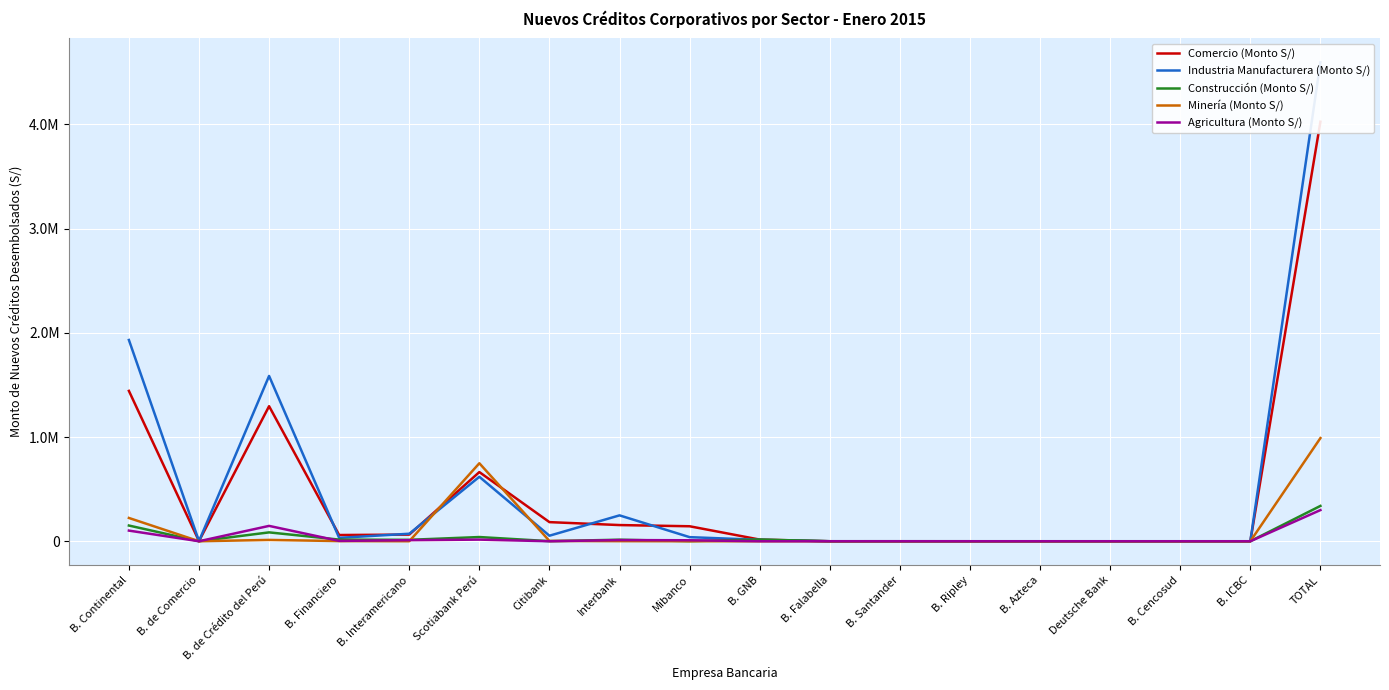

How many categories are shown in the chart?

18